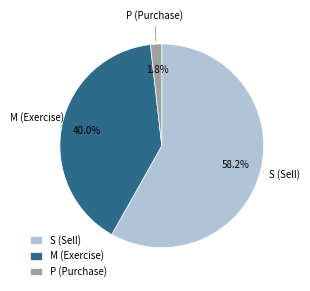

What is the total percentage of S (Sell) and M (Exercise)?

98.2%